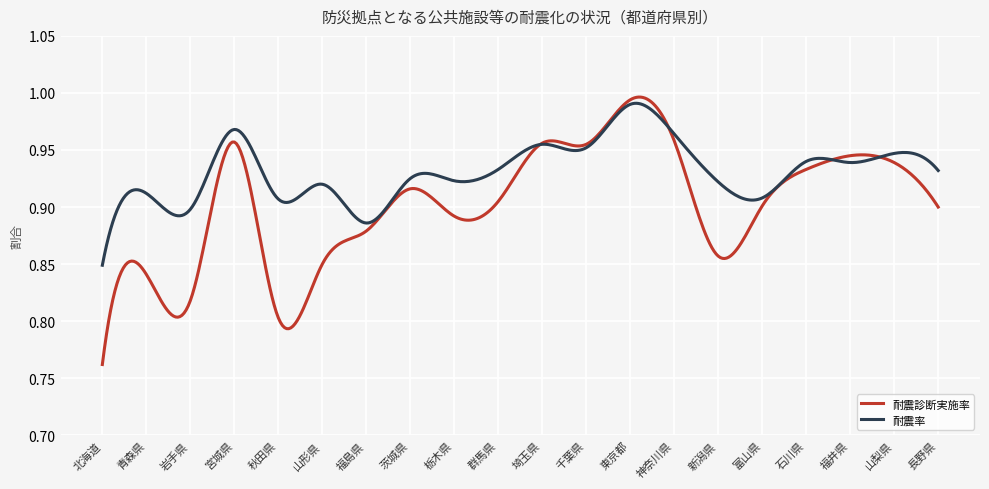

List the series in order of their peak value, highest first.

耐震診断実施率, 耐震率